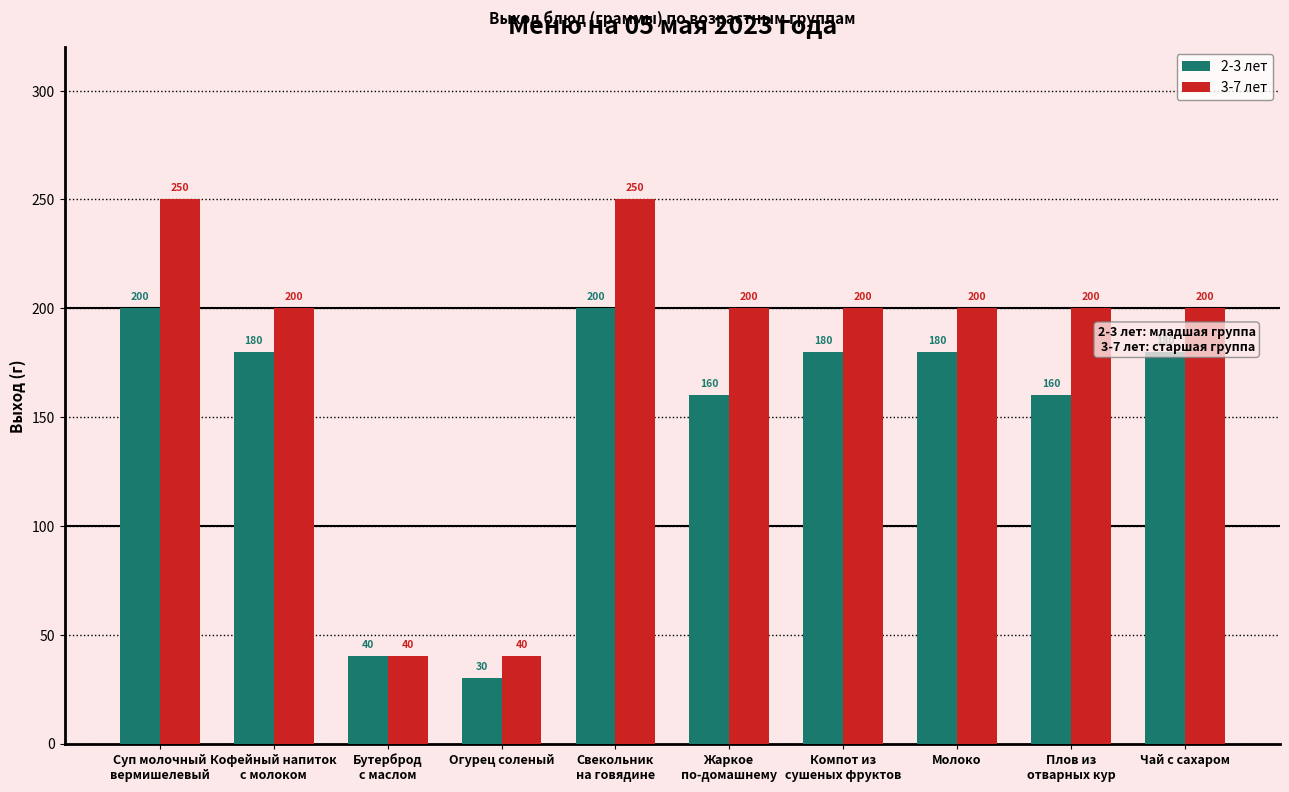

What is the sum of the 2-3 лет values at Плов из
отварных кур and Бутерброд
с маслом?

200